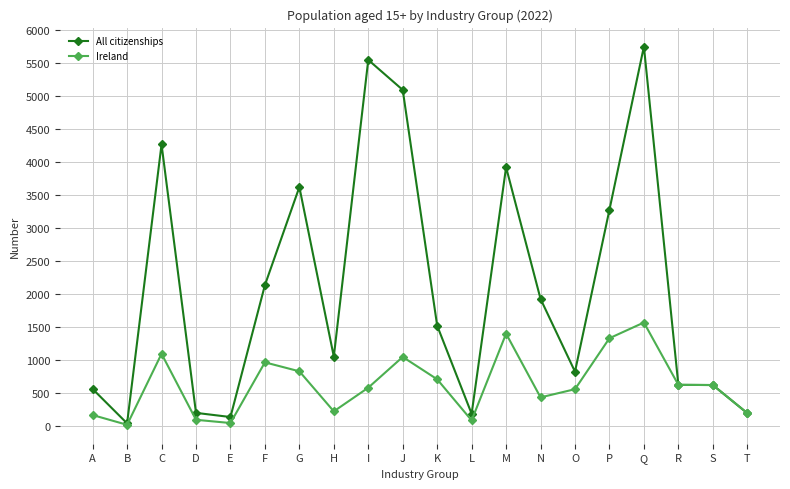

Where does the Ireland series first go above 615?

C